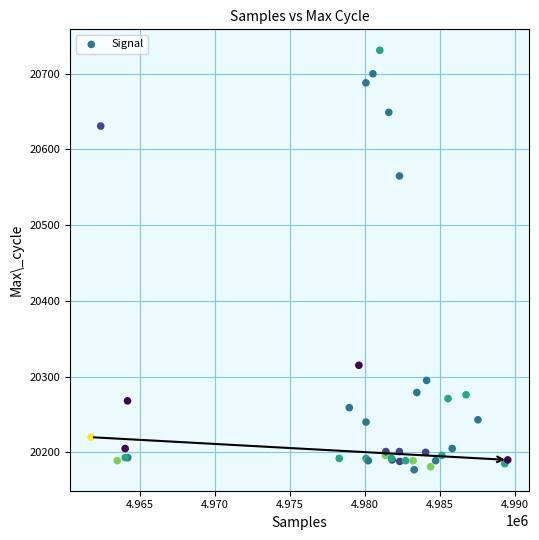

What Y value in the scatter plot is closest to 20454?

20565